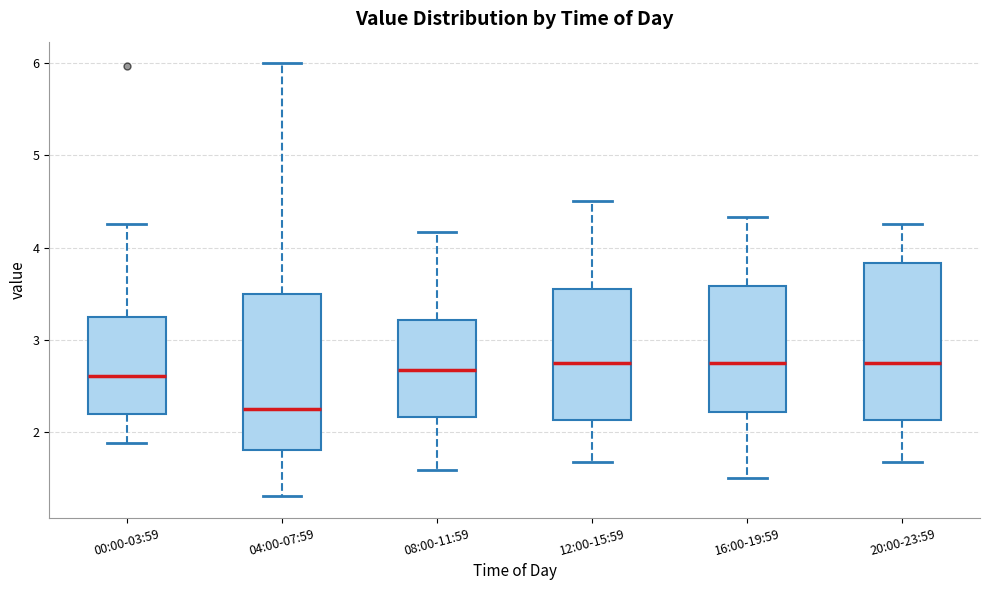

Reading left to right, read every box against the y-axis: the position of its median line, the range the box covers, and the ends of its whiskers. The values are not printed on the chart, so give them approximately, as read against the axis.

00:00-03:59: median 2.6, box 2.2 to 3.3, whiskers 1.9 to 4.3
04:00-07:59: median 2.3, box 1.8 to 3.5, whiskers 1.3 to 6.0
08:00-11:59: median 2.7, box 2.2 to 3.2, whiskers 1.6 to 4.2
12:00-15:59: median 2.8, box 2.1 to 3.5, whiskers 1.7 to 4.5
16:00-19:59: median 2.8, box 2.2 to 3.6, whiskers 1.5 to 4.3
20:00-23:59: median 2.8, box 2.1 to 3.8, whiskers 1.7 to 4.3